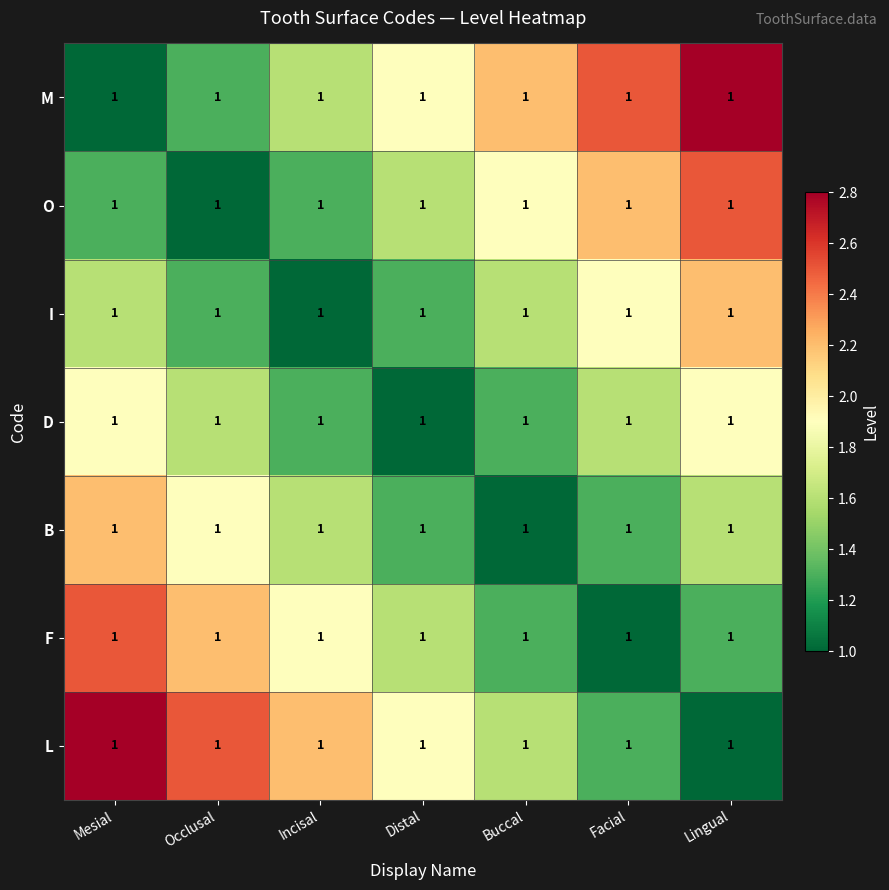

Is it true that O equals 1.6 at Distal?

True